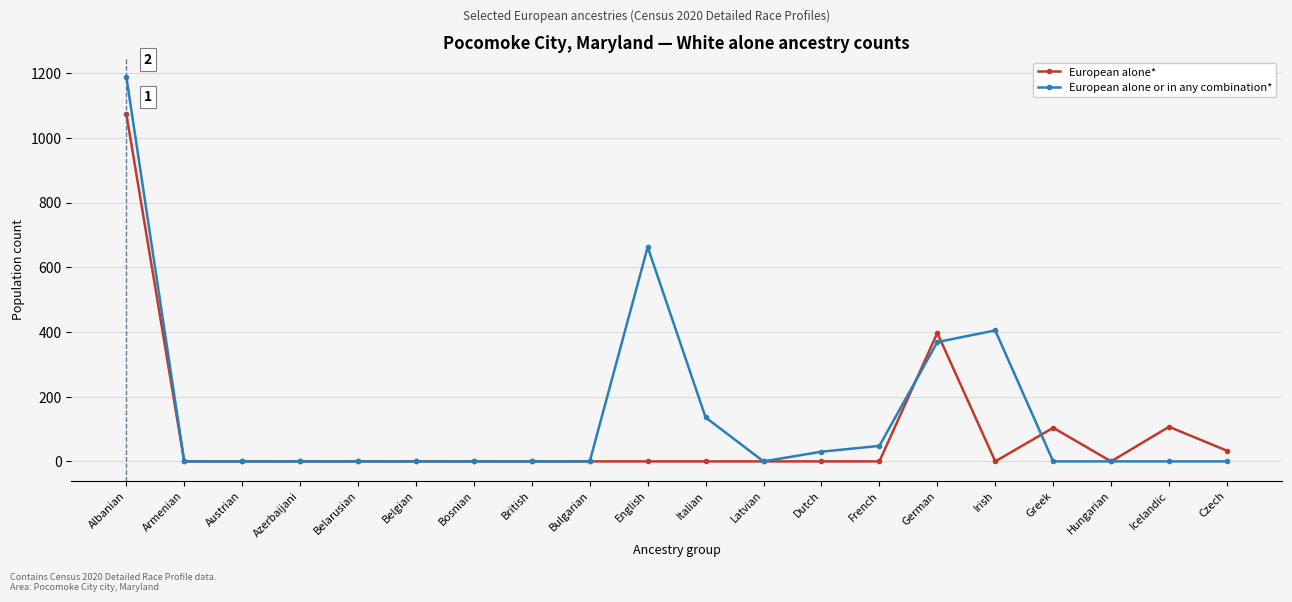

In European alone or in any combination*, how many points are higher than both neighbors (excluding endpoints)?

2